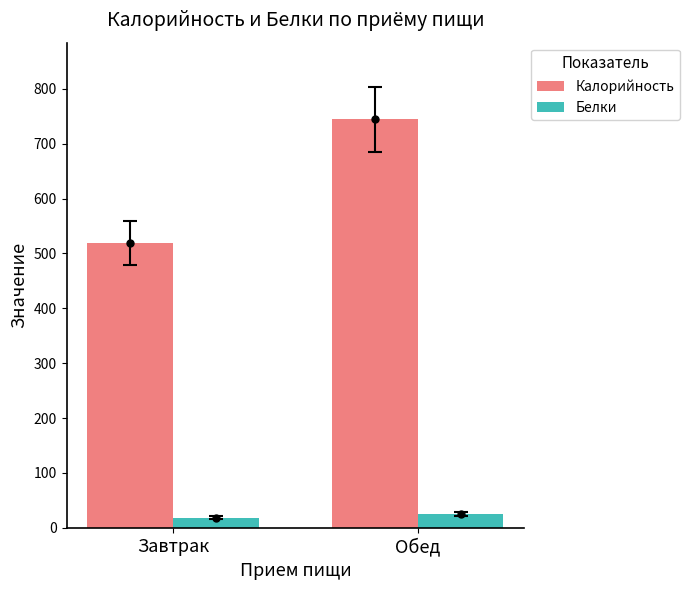

Rank the series by their average value, from lowest to highest.

Белки, Калорийность